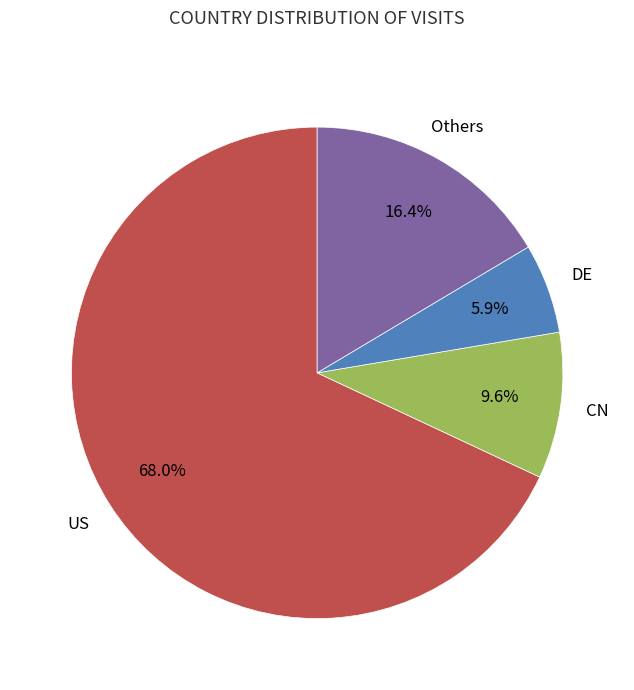

How many slices are in this pie chart?

4